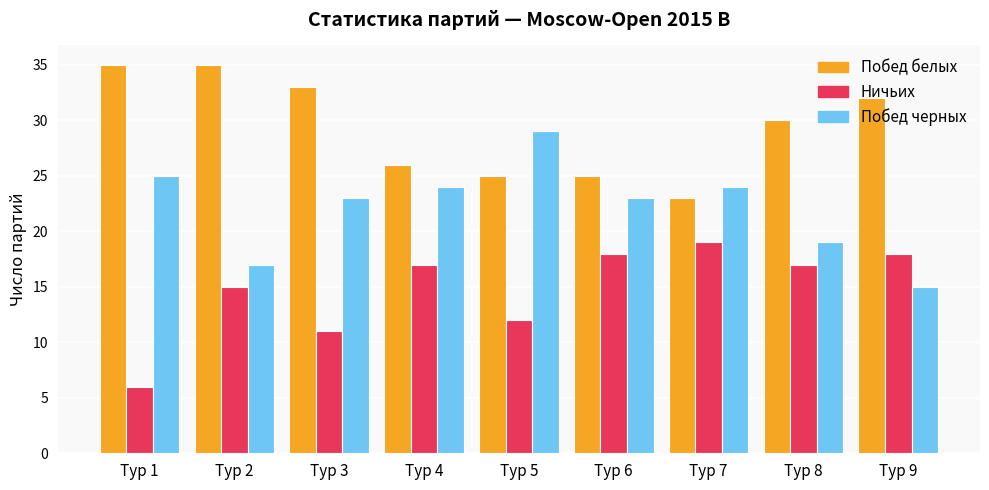

What is the sum of the Ничьих values at Тур 5 and Тур 1?

18